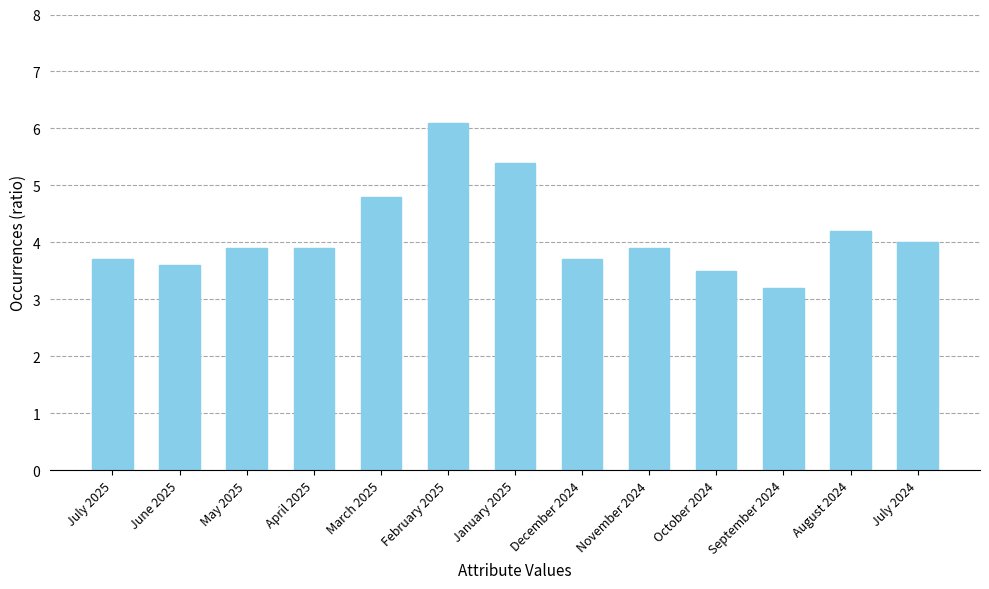

Reading left to right, list all the values displayed in this chart.

3.7	3.6	3.9	3.9	4.8	6.1	5.4	3.7	3.9	3.5	3.2	4.2	4.0